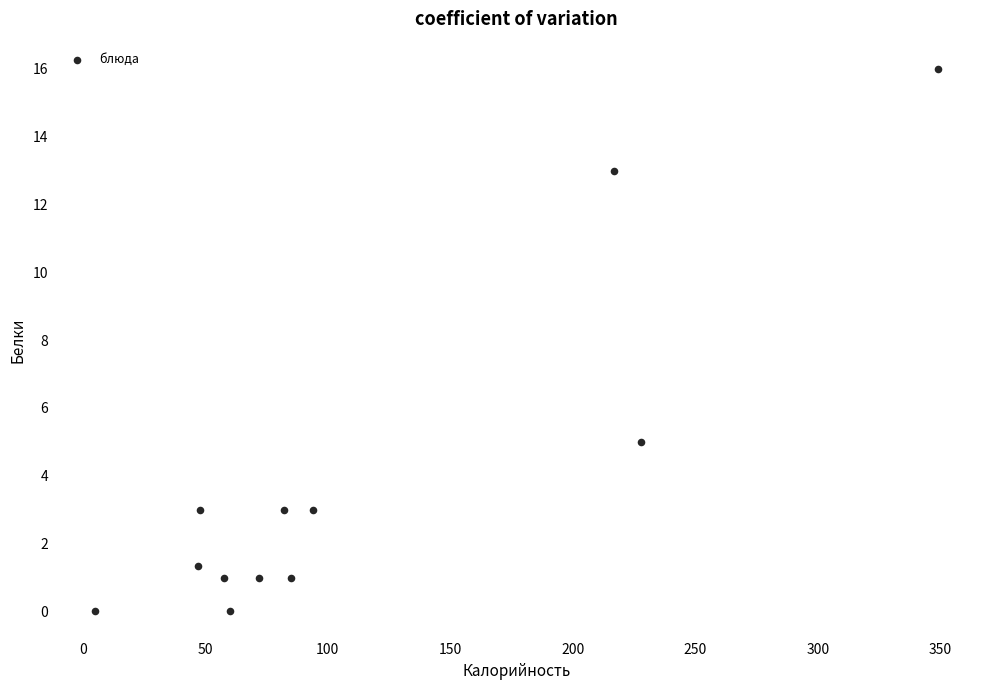

What is the range of Y values (max minus min)?

16.0